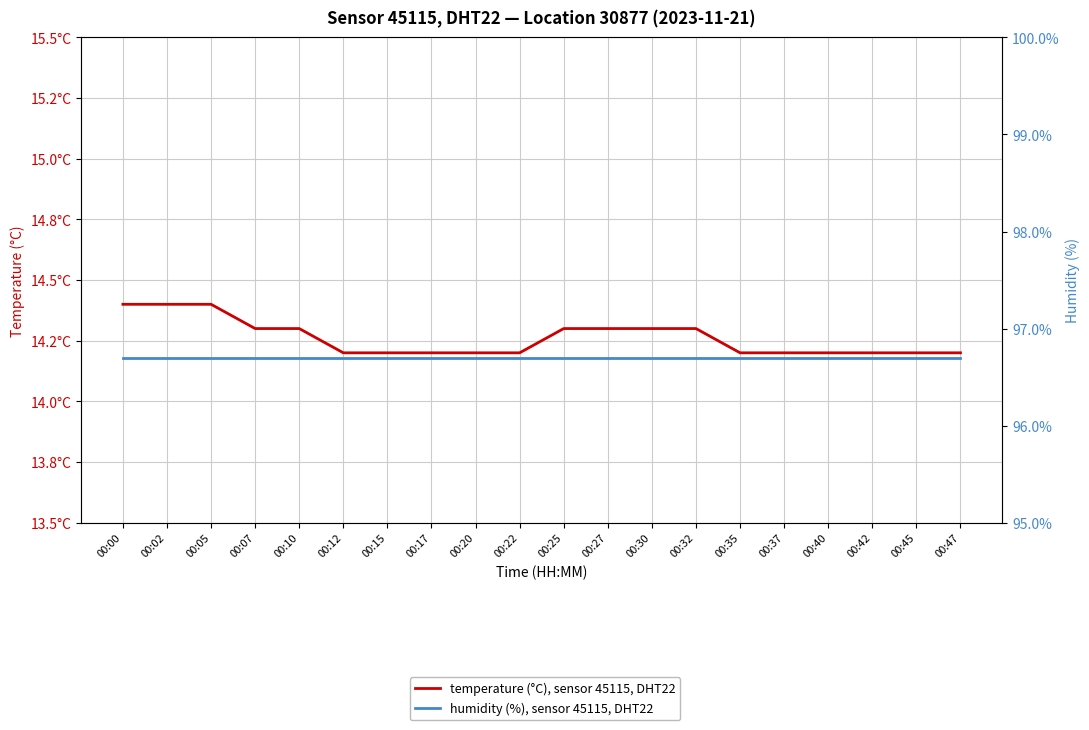

At which category does the chart reach its peak across all series?

00:00